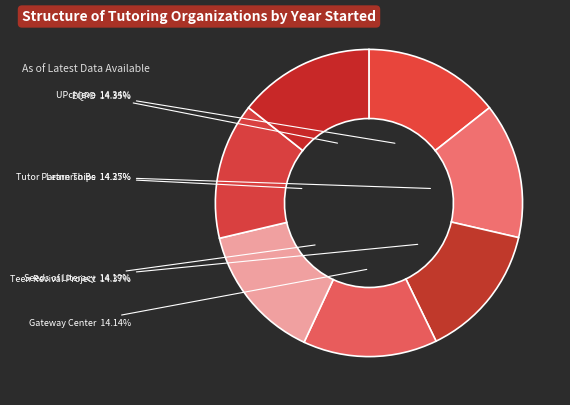

Which category has the biggest portion of the pie?

The Teen Revival Project